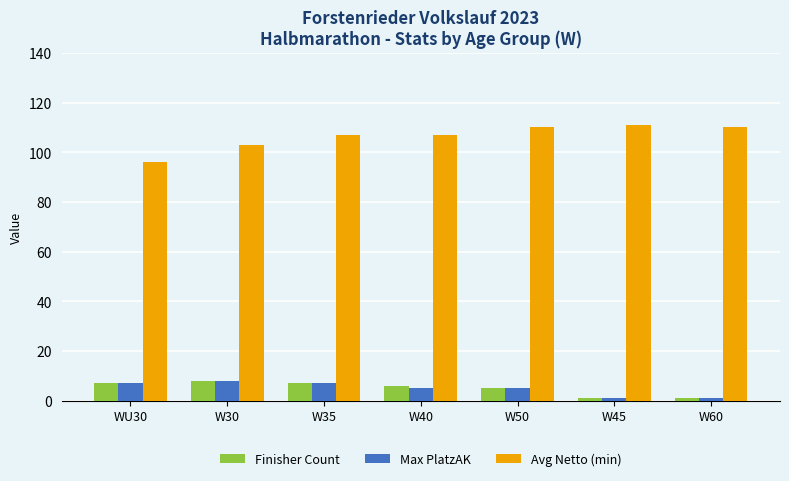

What are all the series names shown in the legend?

Finisher Count, Max PlatzAK, Avg Netto (min)